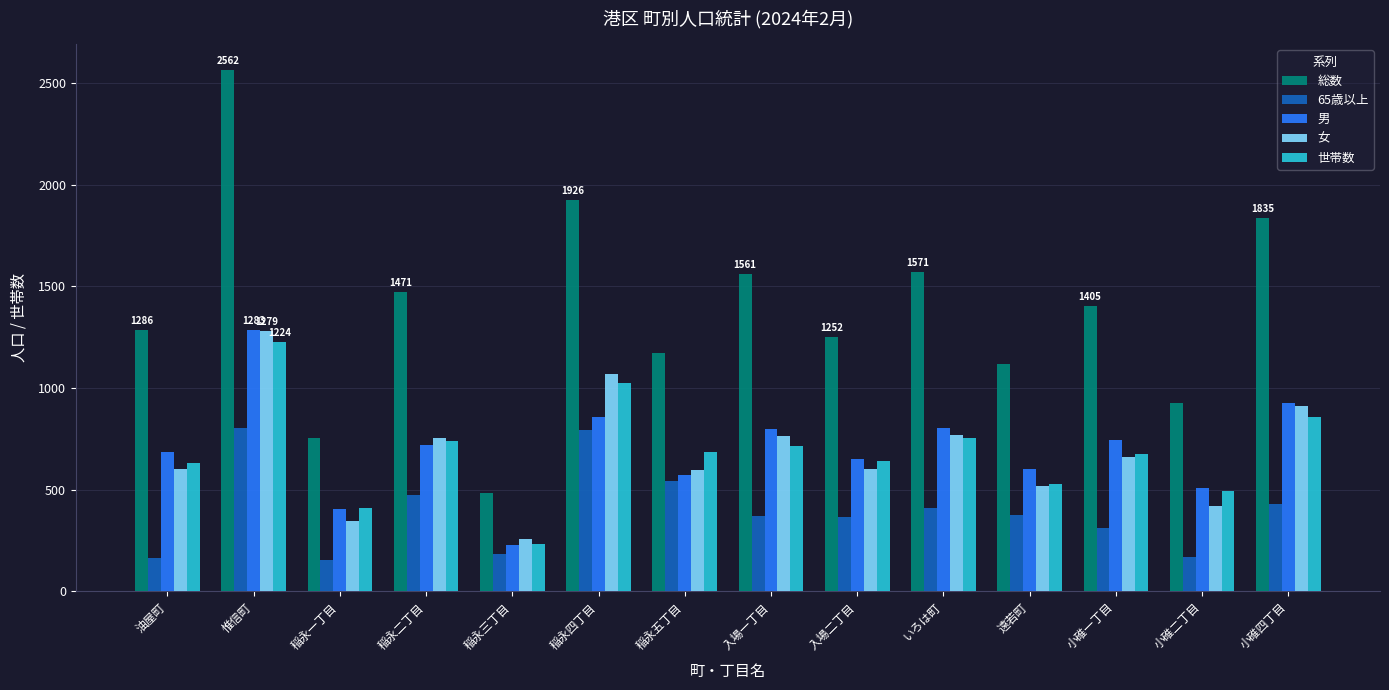

What is the label of the 12th bar from the right?

稲永一丁目